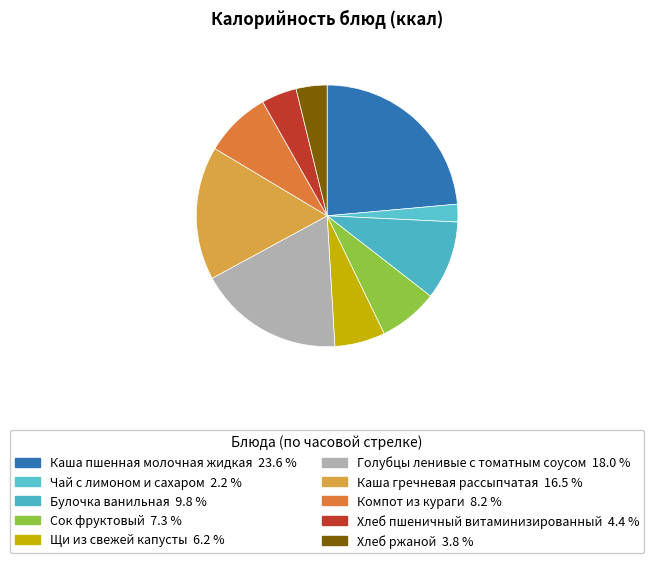

How many slices are in this pie chart?

10